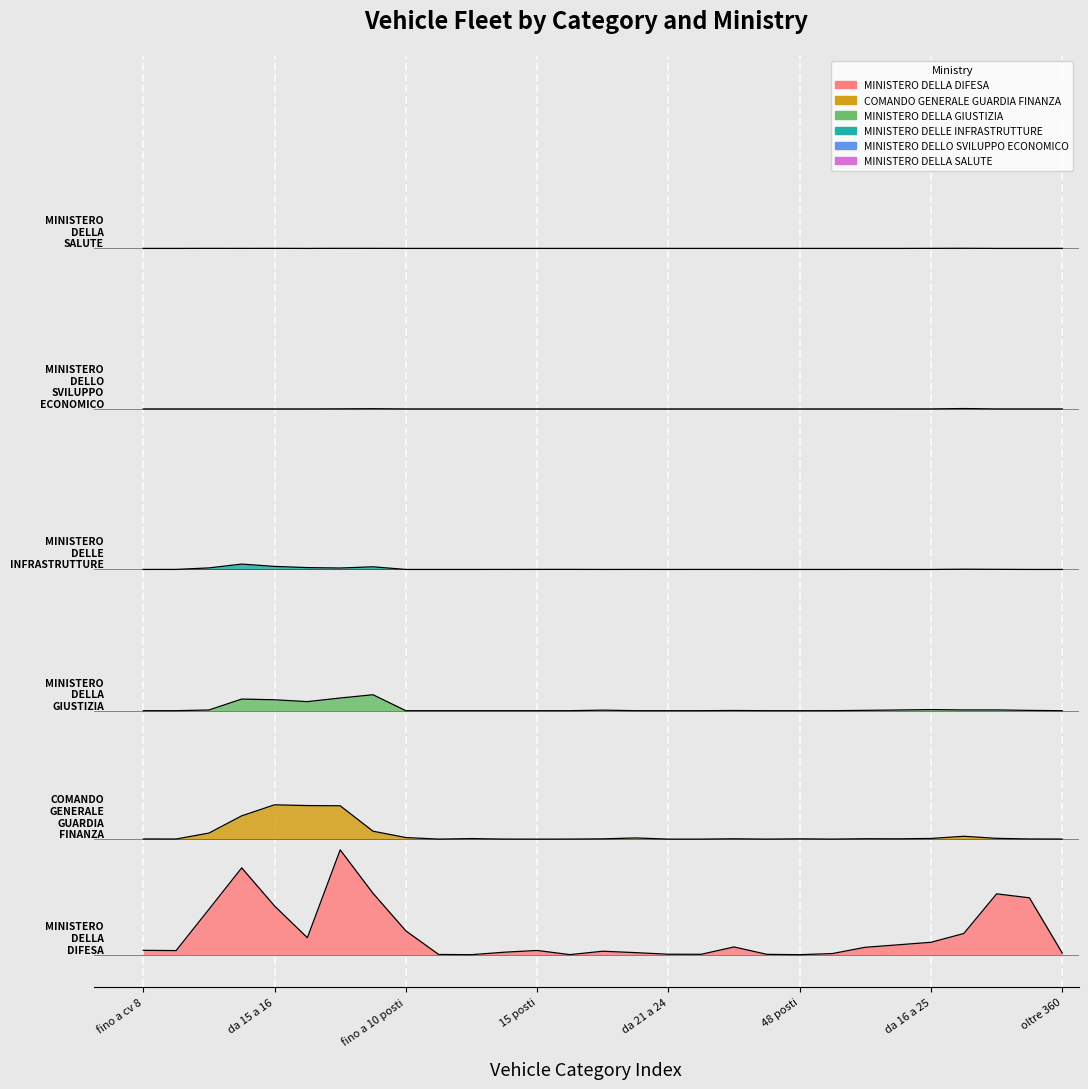

Which series has the largest total across all categories?

MINISTERO DELLA SALUTE